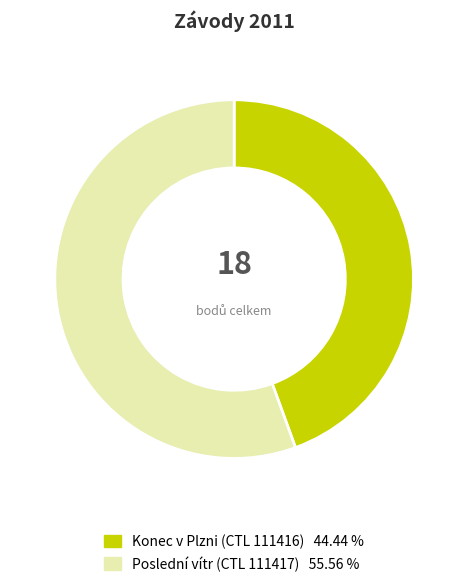

Is there a majority slice in this chart?

Yes